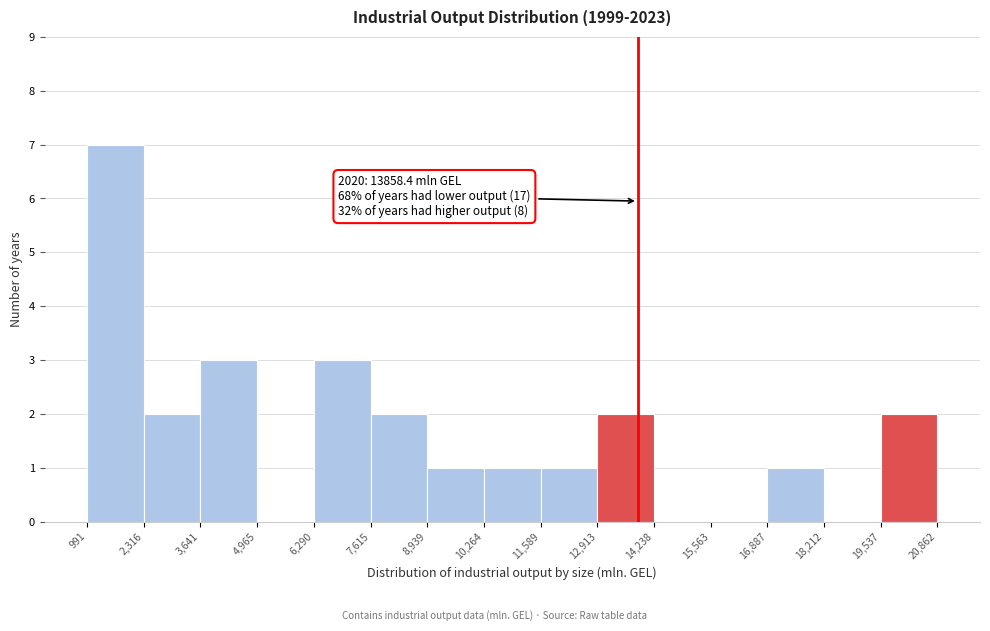

Over which range of the x-axis is the bar tallest?

991 to 2,316